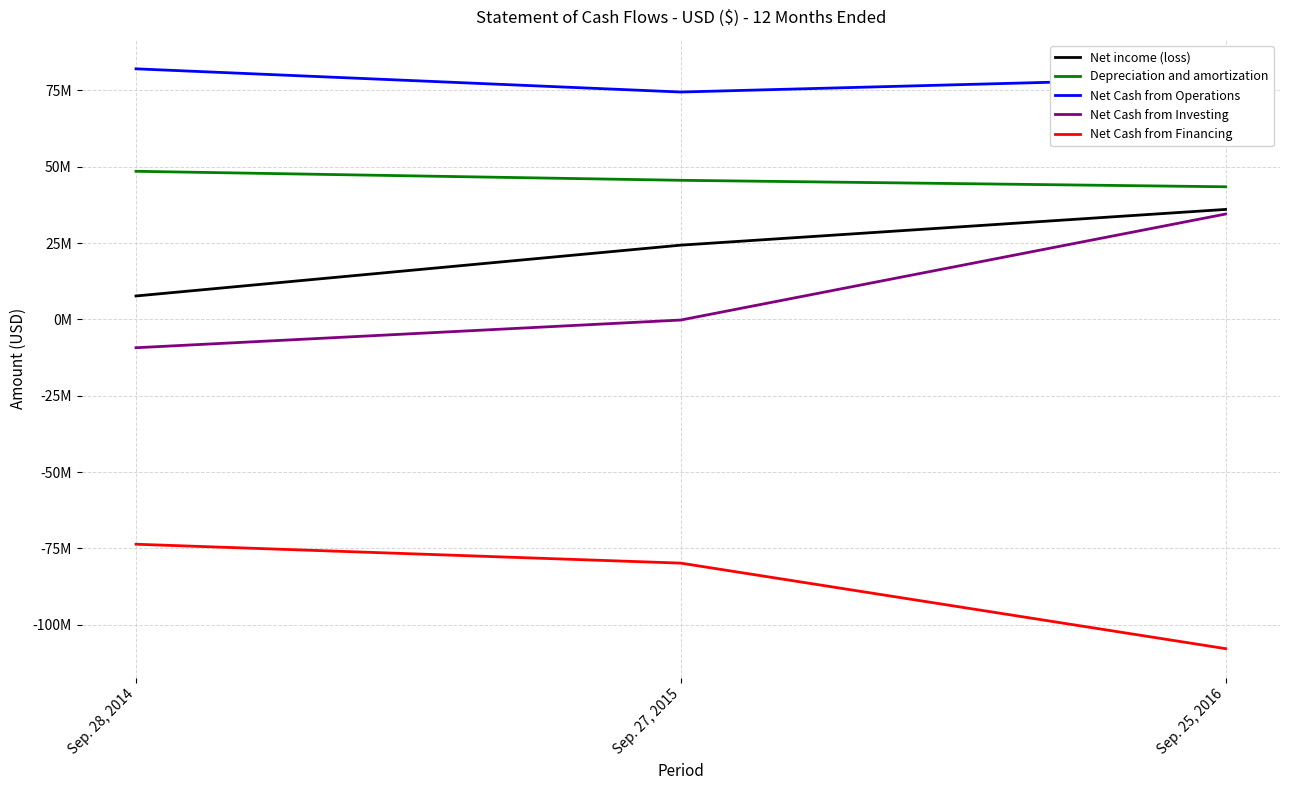

Is this an area chart (filled region under the line)?

No